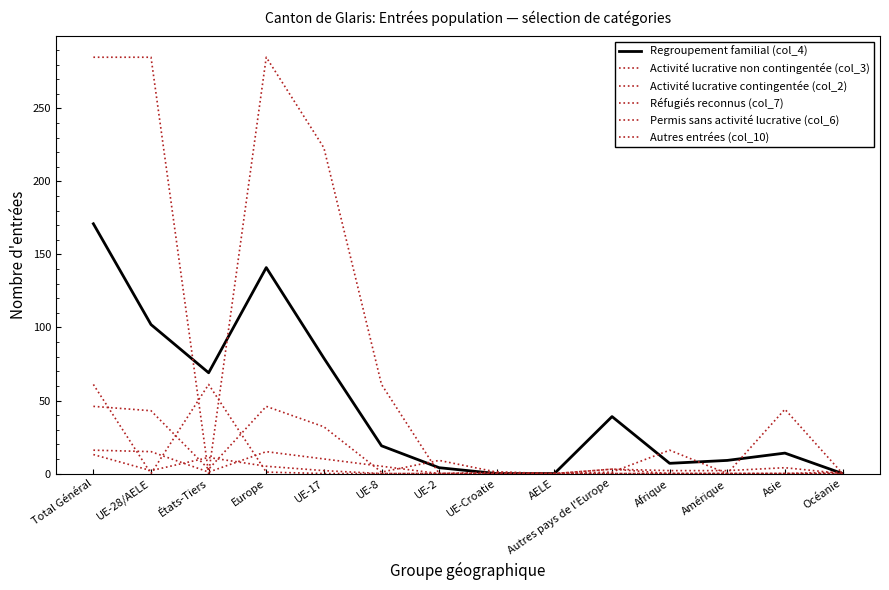

At which label does Activité lucrative contingentée (col_2) first exceed 3?

Total Général